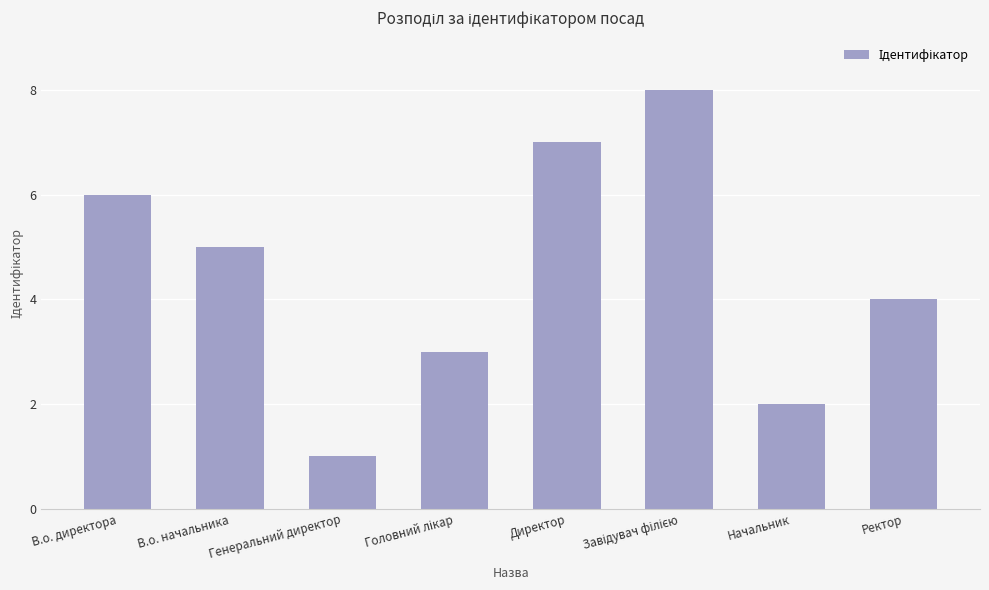

What is the change in value from Начальник to Ректор?

+2